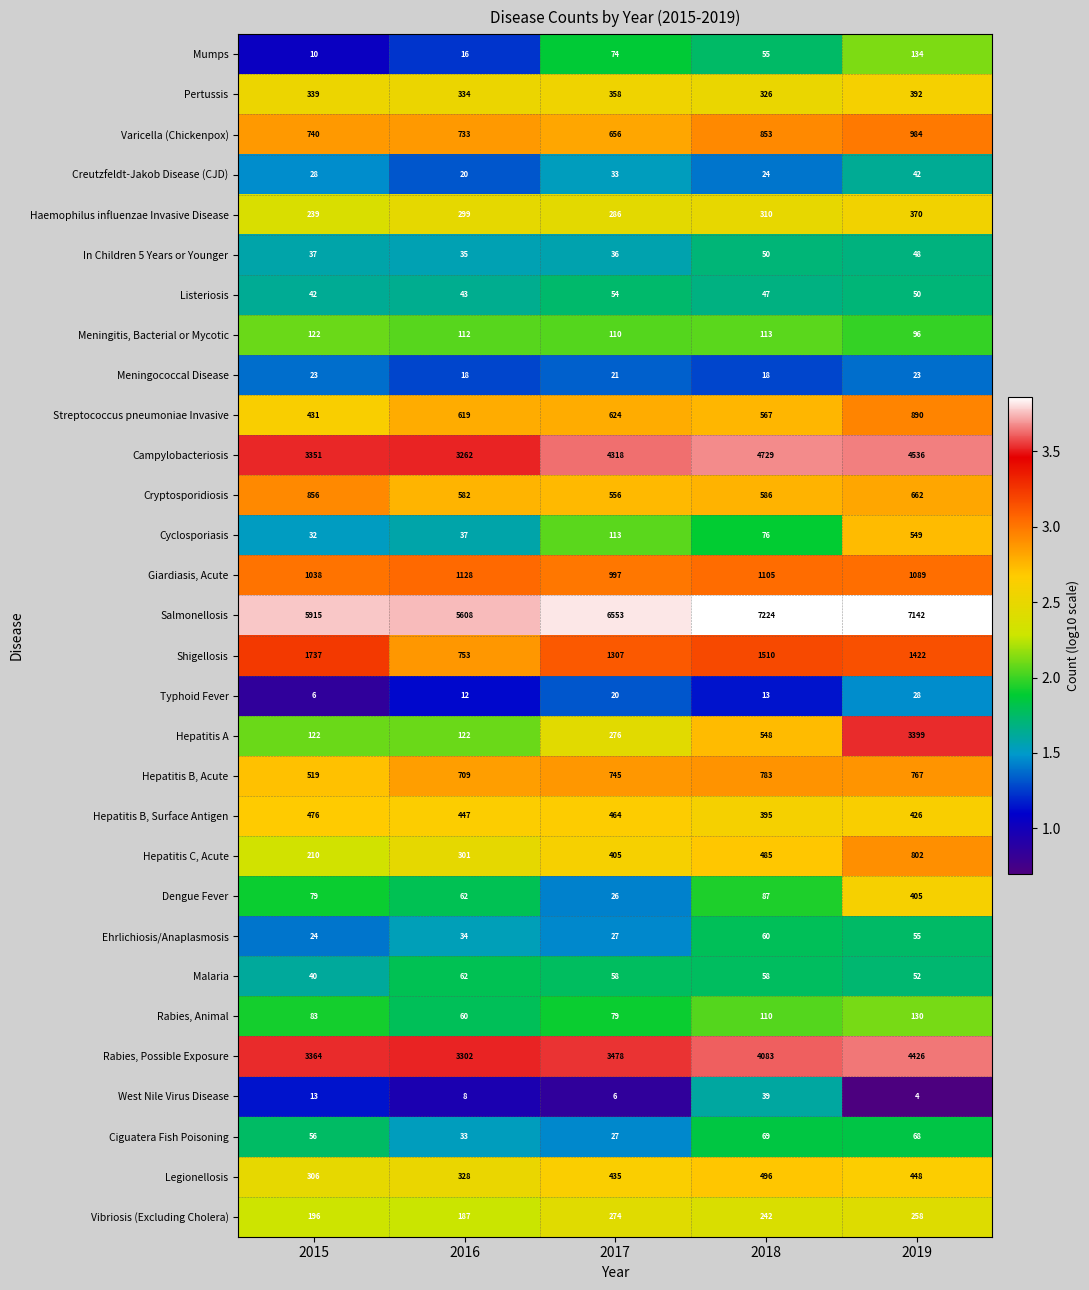

Count the number of categories in the chart.

5